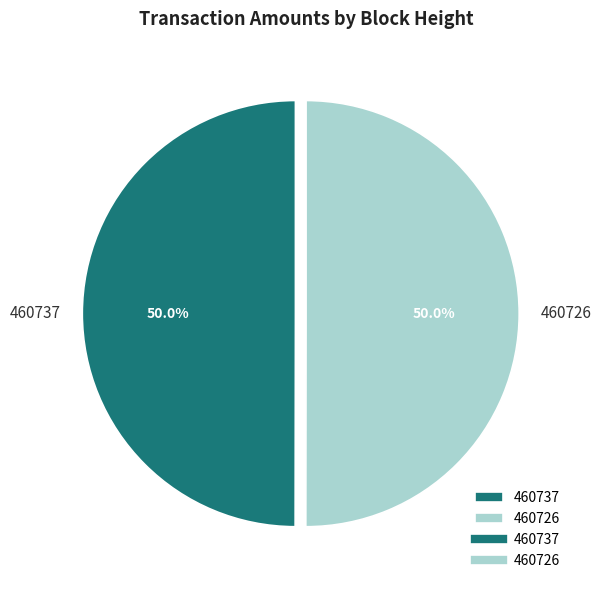

What is the ratio of the value at 460737 to the value at 460726?

1.0